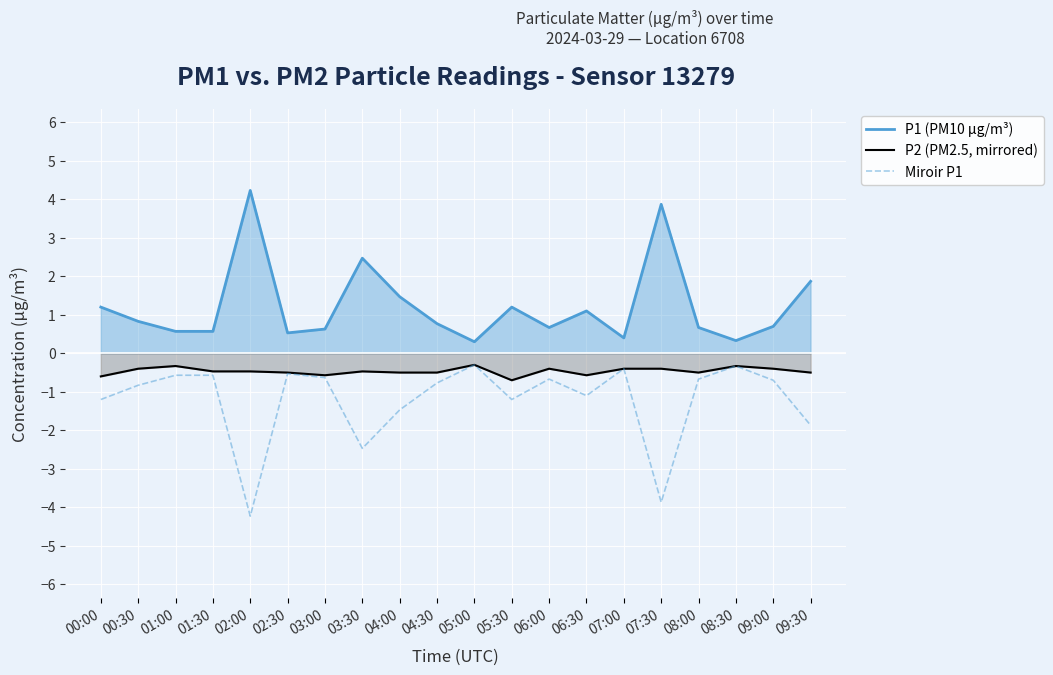

What is the difference between the maximum and second lowest values in the P2 (PM2.5, mirrored) series?

0.3